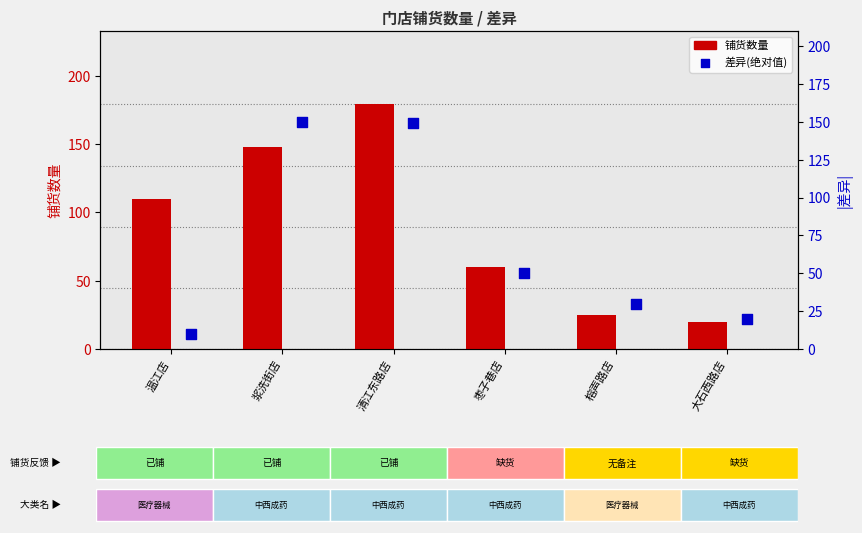

Which series has the largest total across all categories?

铺货数量